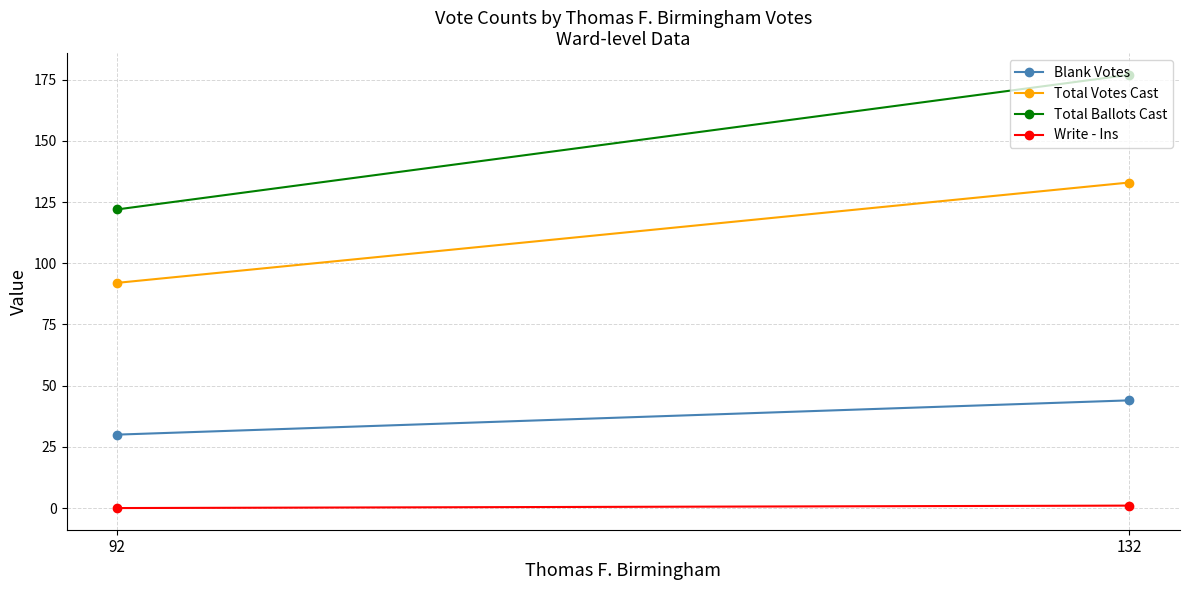

At which label is Total Votes Cast closest to 112?

92